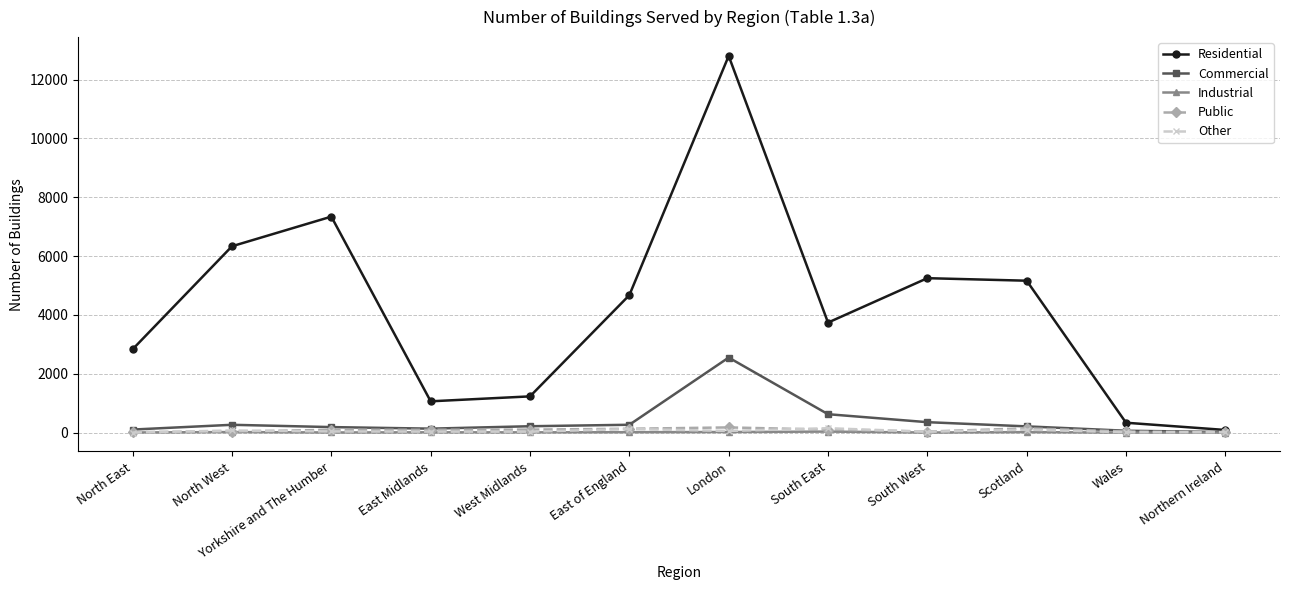

True or false: Industrial has more than 1 interior local peaks.

True